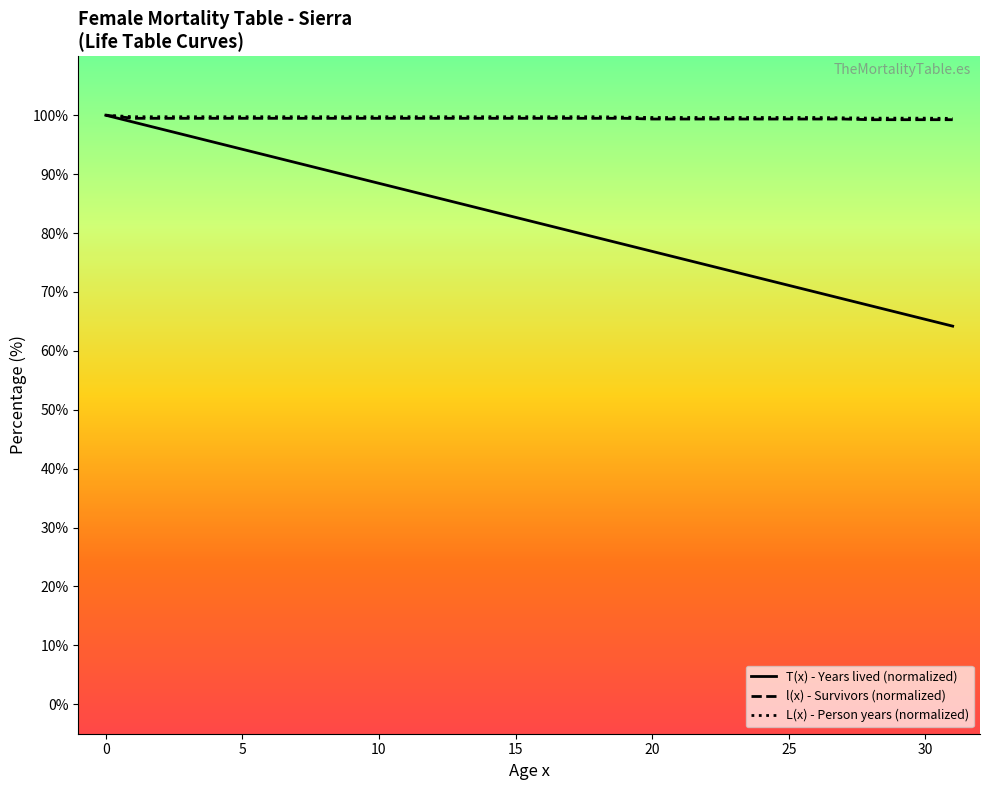

The value of l(x) - Survivors at 0 is 100.0. True or false?

True